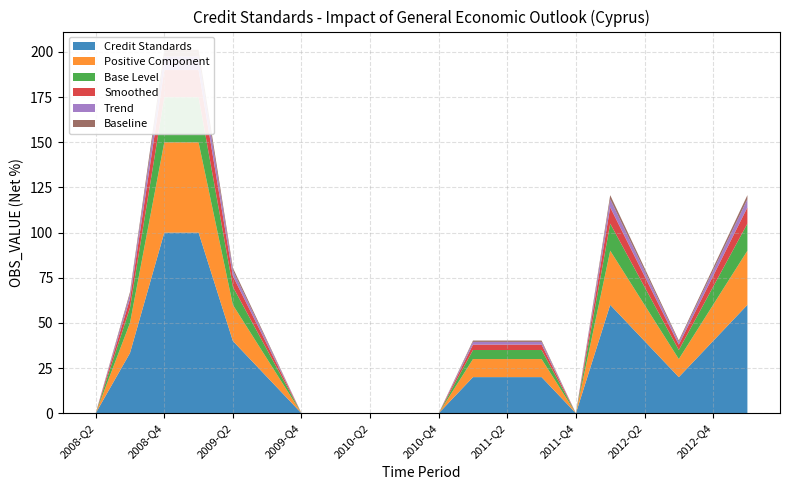

Reading right to left, what are all the values shown in this chart?

Credit Standards: 60.0	40.0	20.0	40.0	60.0	0.0	20.0	20.0	20.0	0.0	0.0	0.0	0.0	0.0	20.0	40.0	100.0	100.0	33.3	0.0
Positive Component: 30.0	20.0	10.0	20.0	30.0	0.0	10.0	10.0	10.0	0.0	0.0	0.0	0.0	0.0	10.0	20.0	50.0	50.0	16.7	0.0
Base Level: 15.0	10.0	5.0	10.0	15.0	0.0	5.0	5.0	5.0	0.0	0.0	0.0	0.0	0.0	5.0	10.0	25.0	25.0	8.3	0.0
Smoothed: 9.0	6.0	3.0	6.0	9.0	0.0	3.0	3.0	3.0	0.0	0.0	0.0	0.0	0.0	3.0	6.0	15.0	15.0	5.0	0.0
Trend: 4.5	3.0	1.5	3.0	4.5	0.0	1.5	1.5	1.5	0.0	0.0	0.0	0.0	0.0	1.5	3.0	7.5	7.5	2.5	0.0
Baseline: 2.2	1.5	0.8	1.5	2.2	0.0	0.8	0.8	0.8	0.0	0.0	0.0	0.0	0.0	0.8	1.5	3.8	3.8	1.2	0.0